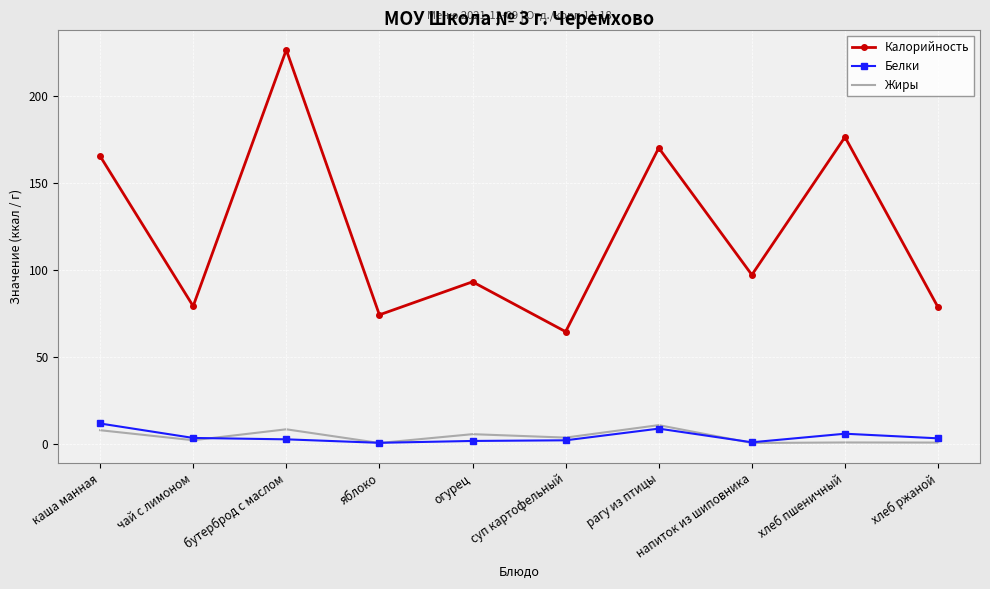

True or false: Калорийность has a value of 18.5 at чай с лимоном.

False